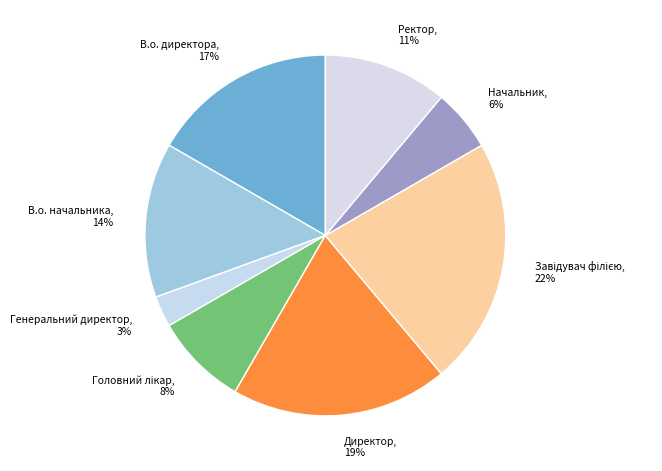

Approximately how many times larger is the value at В.о. директора compared to В.о. начальника?

1.2